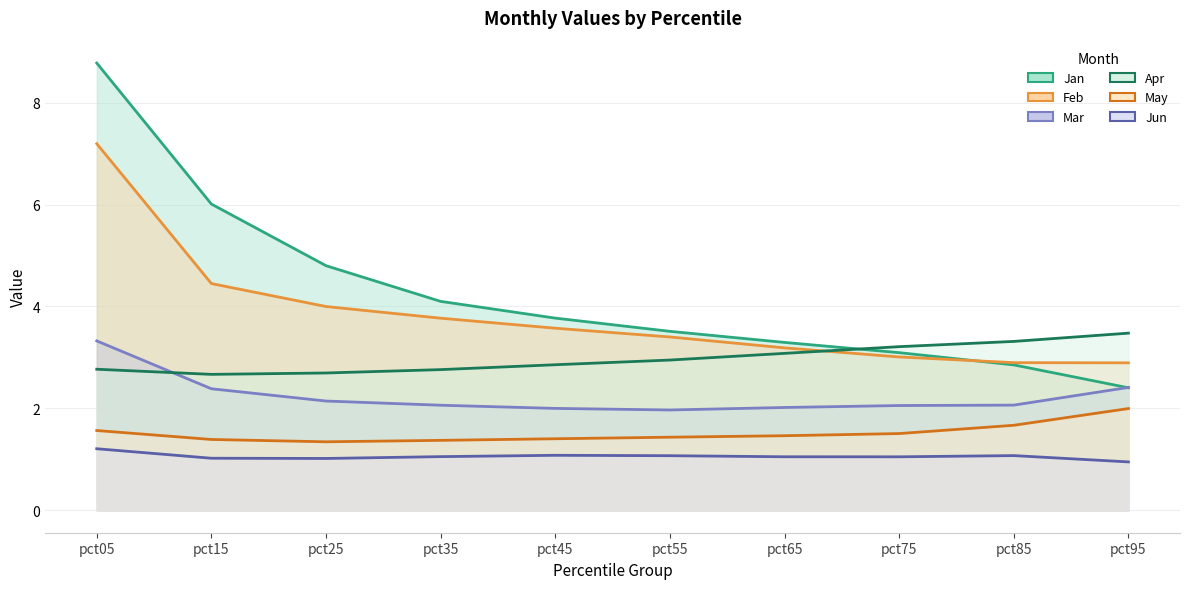

Is it true that Jun equals 0.4 at pct65?

False